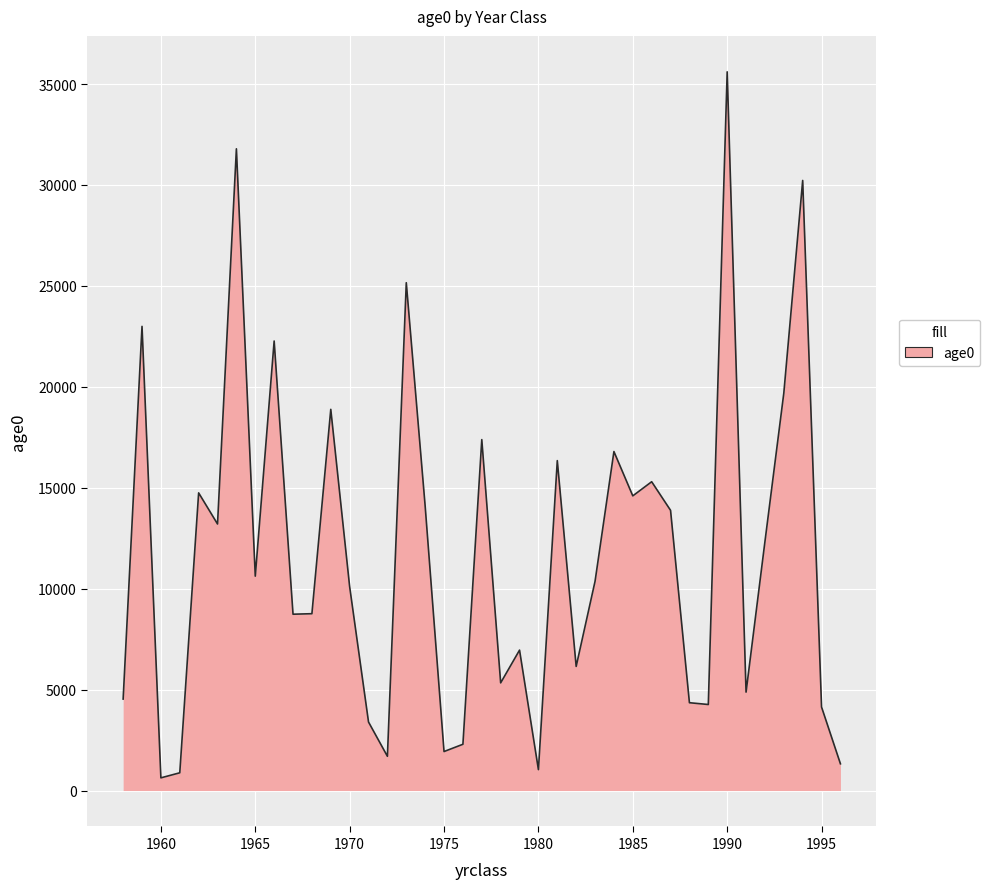

What is the maximum value shown in the chart?

35607